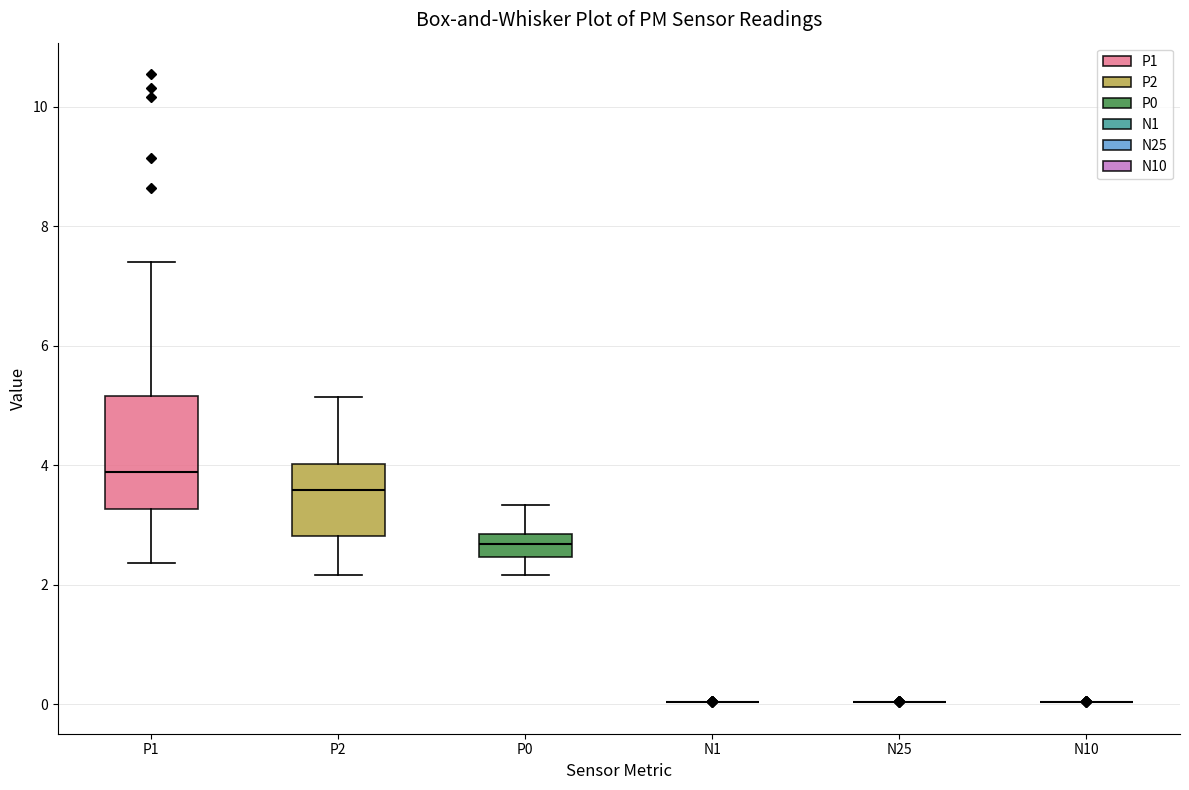

Which box is the tallest, from its lower edge to its upper edge?

P1